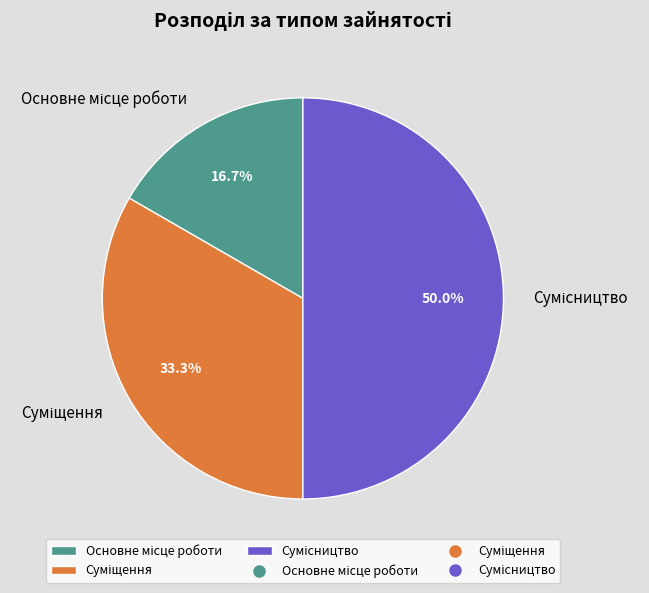

What is the change in value from Суміщення to Сумісництво?

+1